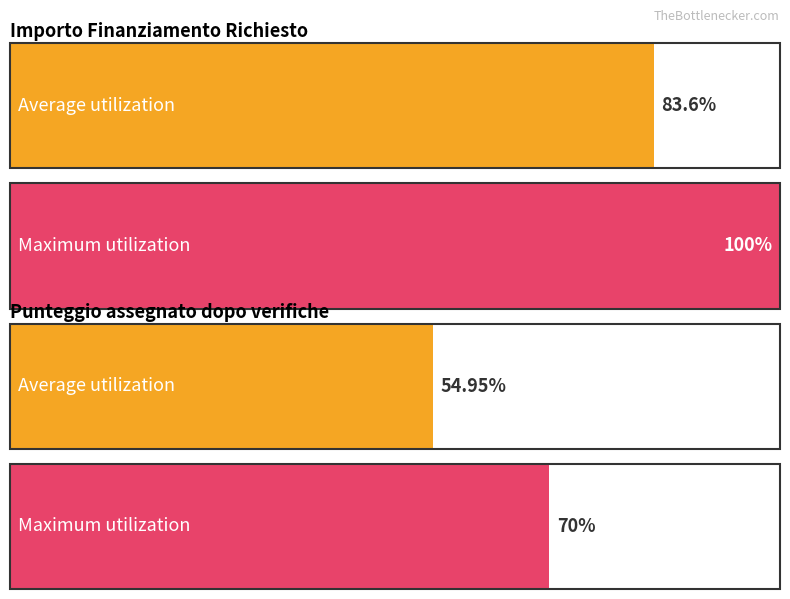

What is the approximate value of Punteggio assegnato at 14, to the nearest 5?

55